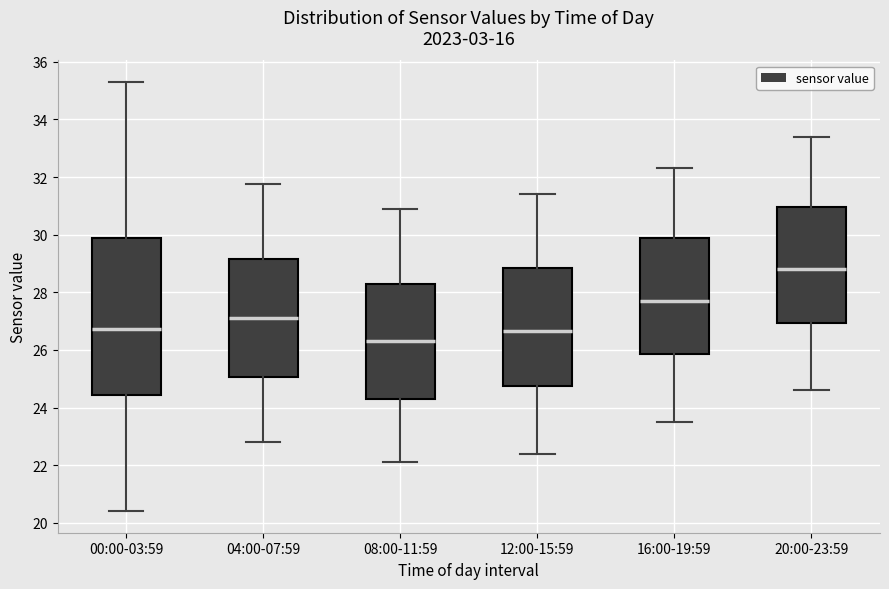

Reading left to right, transcribe this box plot: for each box, give where its median line is, the range the box spans, and where its two whiskers end, as read against the y-axis. The values are not printed on the chart, so give them approximately, as read against the axis.

00:00-03:59: median 26.8, box 24.4 to 29.8, whiskers 20.4 to 35.4
04:00-07:59: median 27.2, box 25.0 to 29.2, whiskers 22.8 to 31.8
08:00-11:59: median 26.4, box 24.4 to 28.2, whiskers 22.2 to 31.0
12:00-15:59: median 26.6, box 24.8 to 28.8, whiskers 22.4 to 31.4
16:00-19:59: median 27.8, box 25.8 to 29.8, whiskers 23.6 to 32.4
20:00-23:59: median 28.8, box 27.0 to 31.0, whiskers 24.6 to 33.4